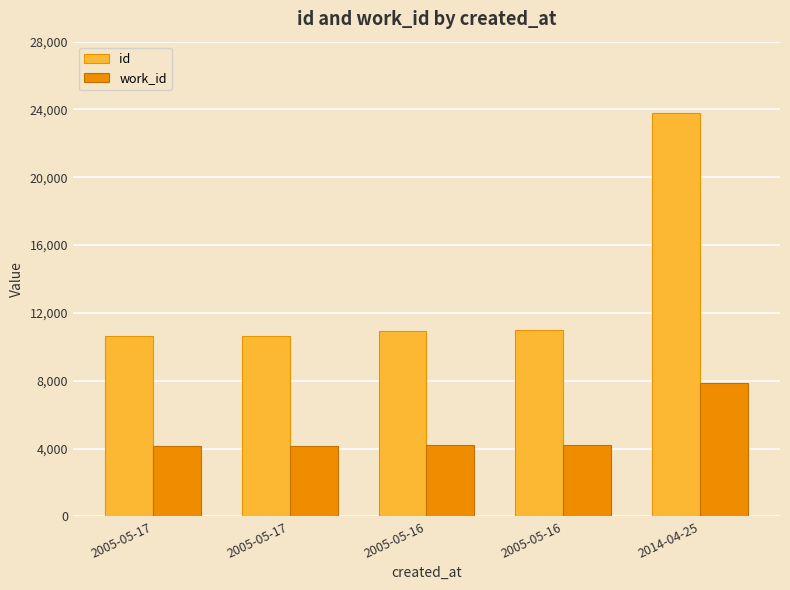

What is the sum of the id values at 2005-05-16 and 2005-05-17?

21625